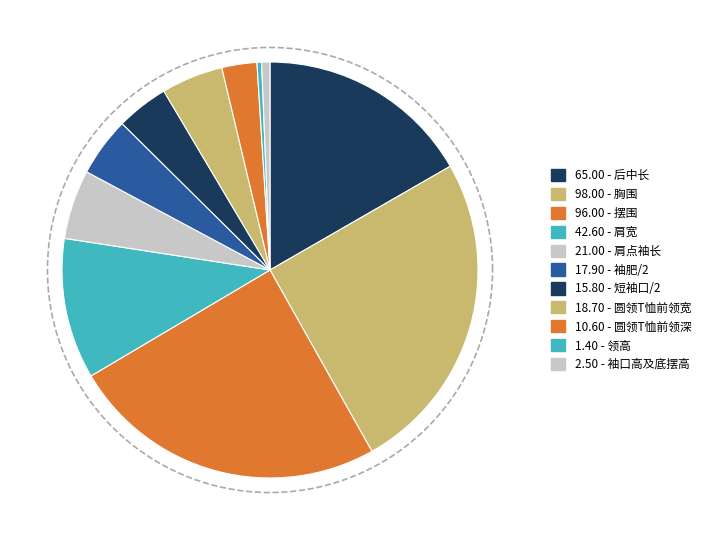

What is the change in value from 短袖口/2 to 领高?

-14.4